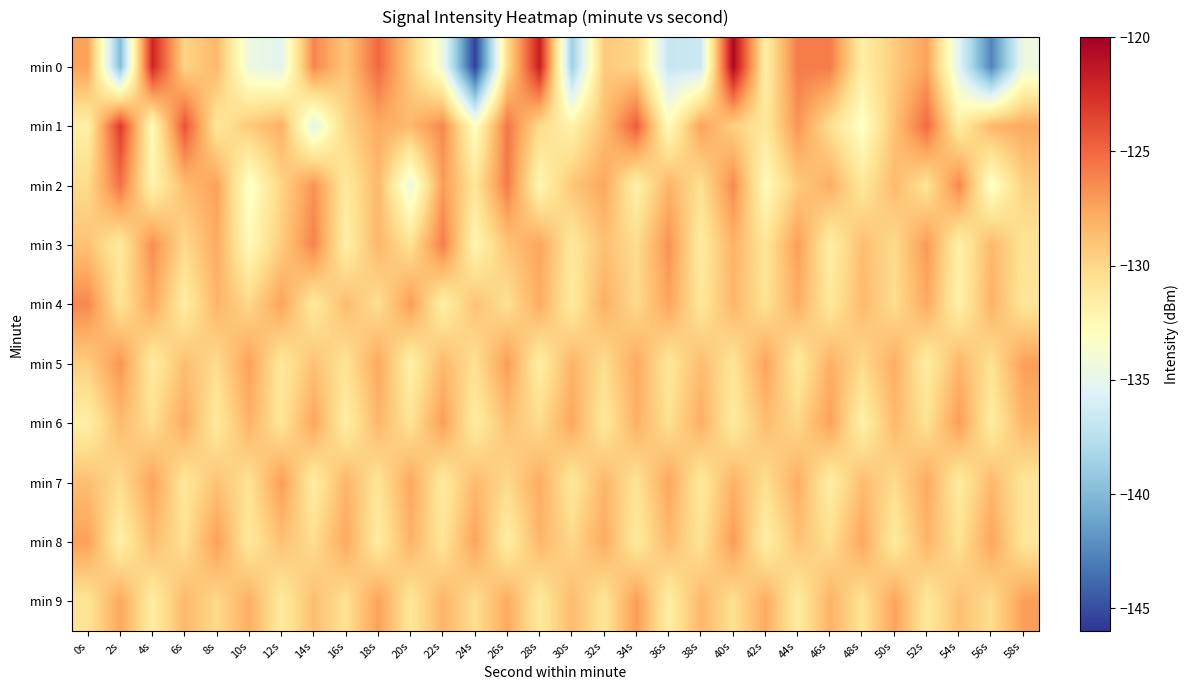

Which series has the largest total across all categories?

min 1